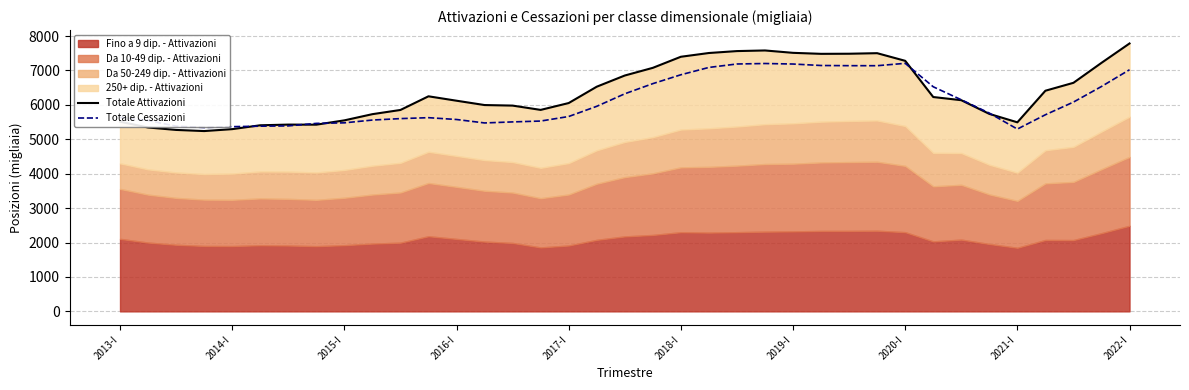

The Totale Attivazioni series shows 9881 at 2017-I. True or false?

False